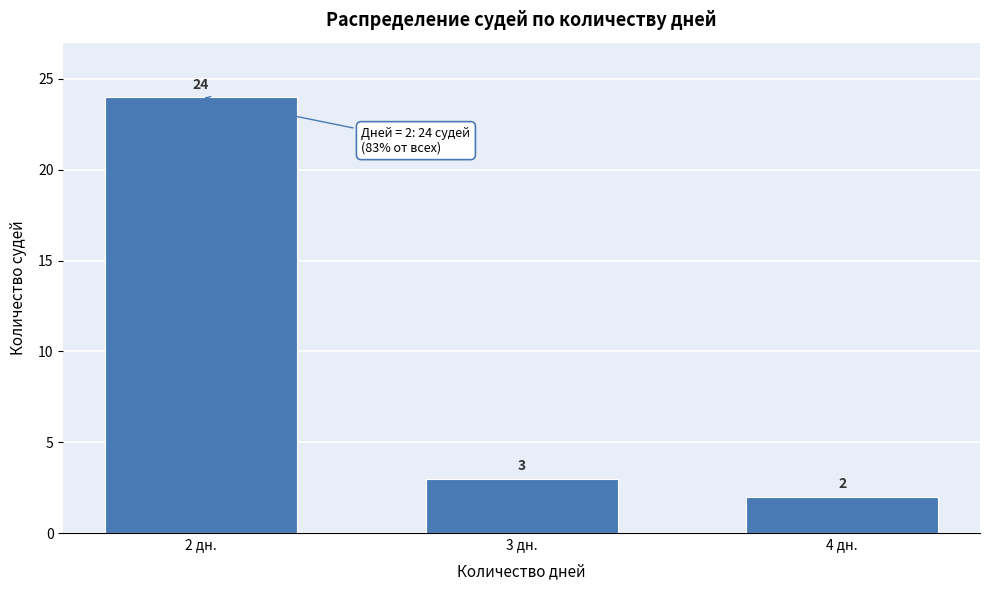

Reading left to right, what are all the values shown in this chart?

2 дн.=24	3 дн.=3	4 дн.=2